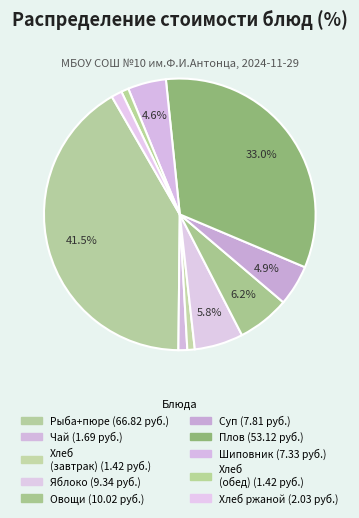

How many segments does this pie chart have?

10